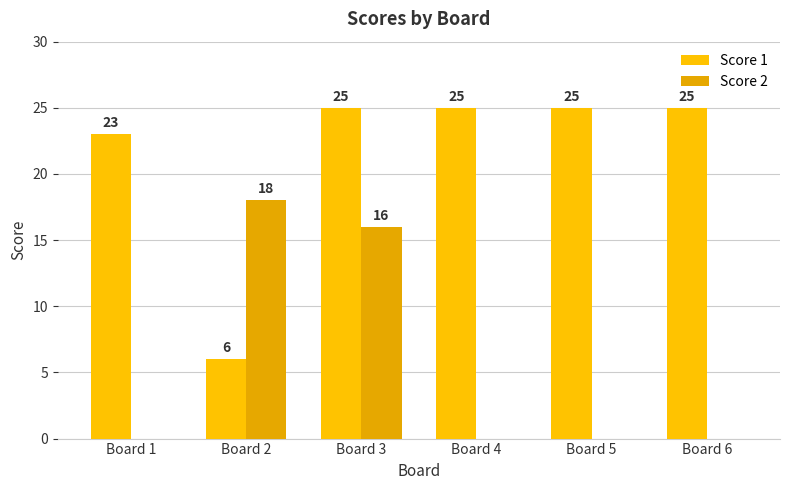

At which label does Score 1 reach its peak?

Board 3